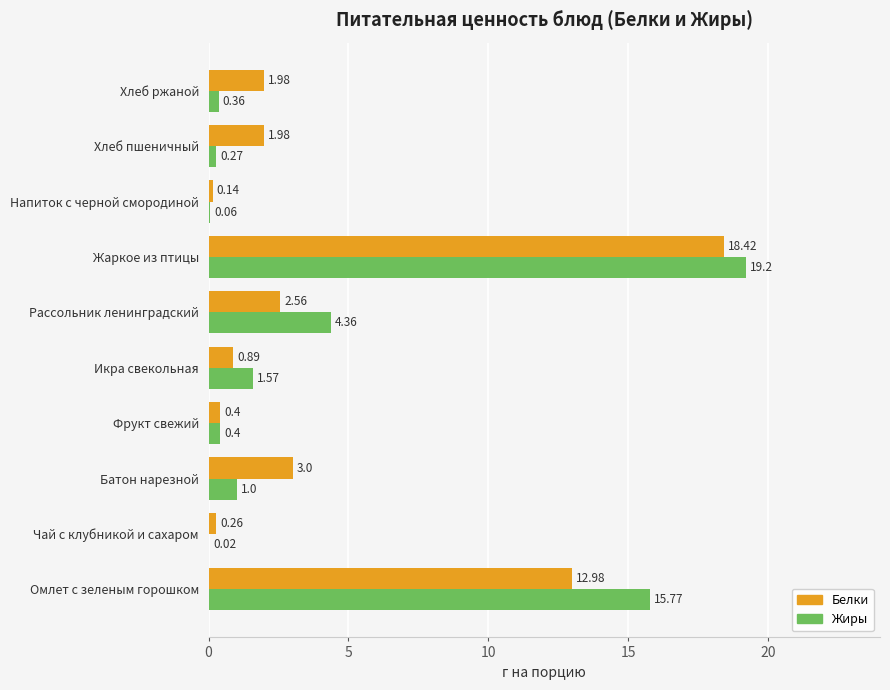

At which category does the chart reach its peak across all series?

Жаркое из птицы